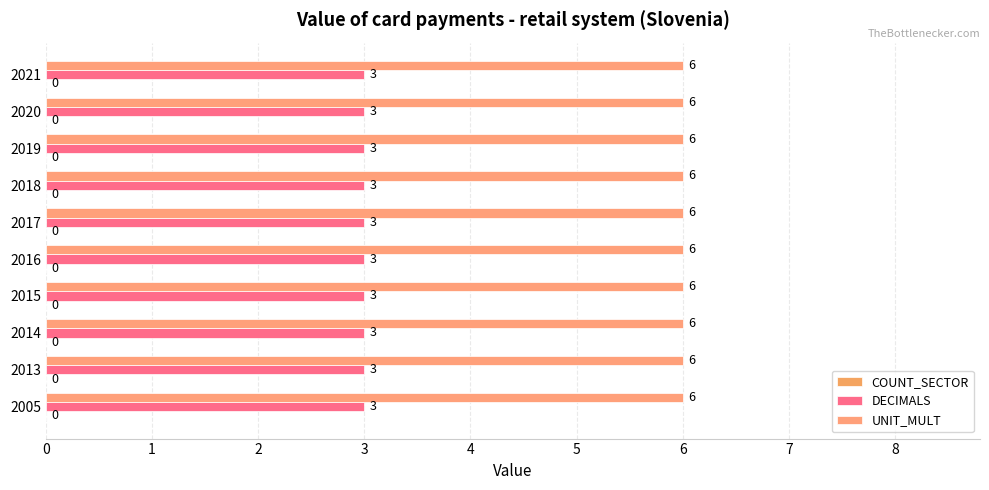

The UNIT_MULT series shows 2 at 2020. True or false?

False